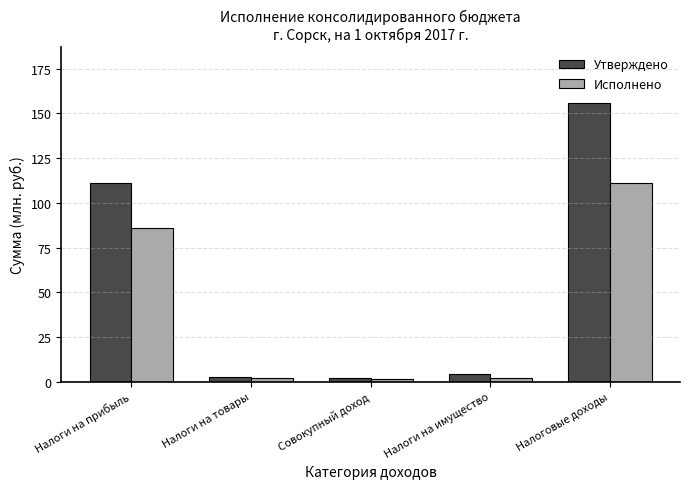

What is the sum of all Утверждено values?

276.4